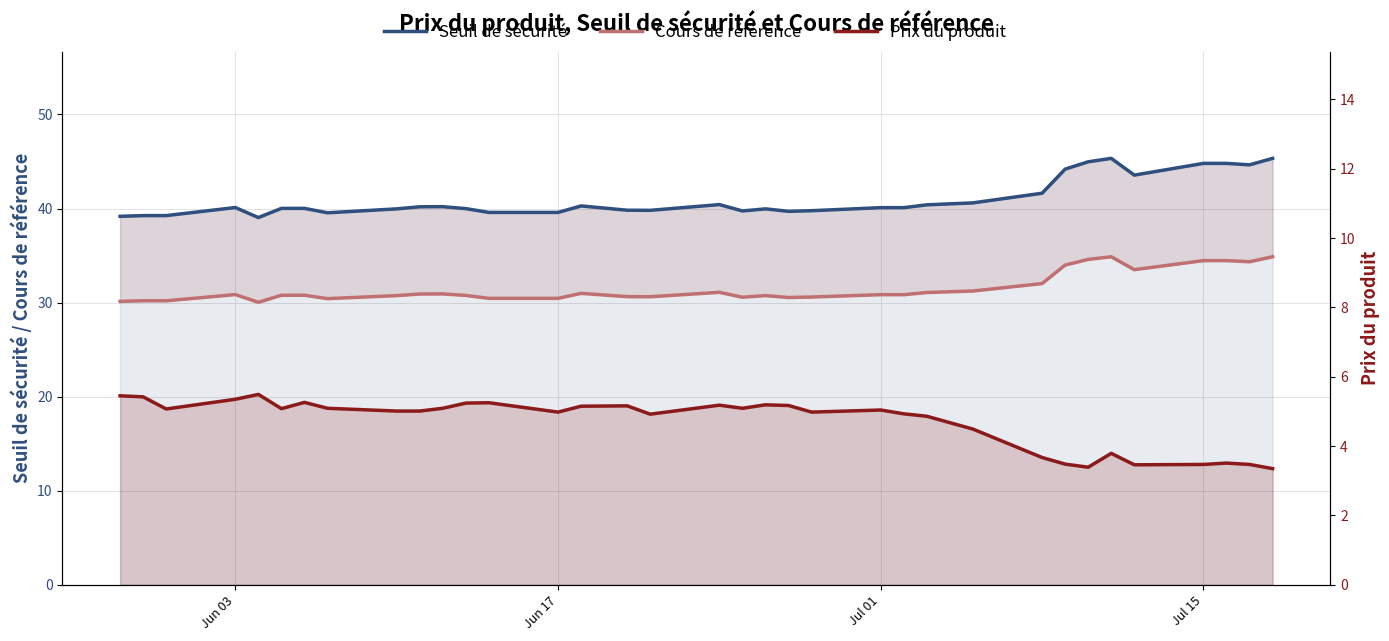

What is the average value of the Seuil de sécurité series?

41.0